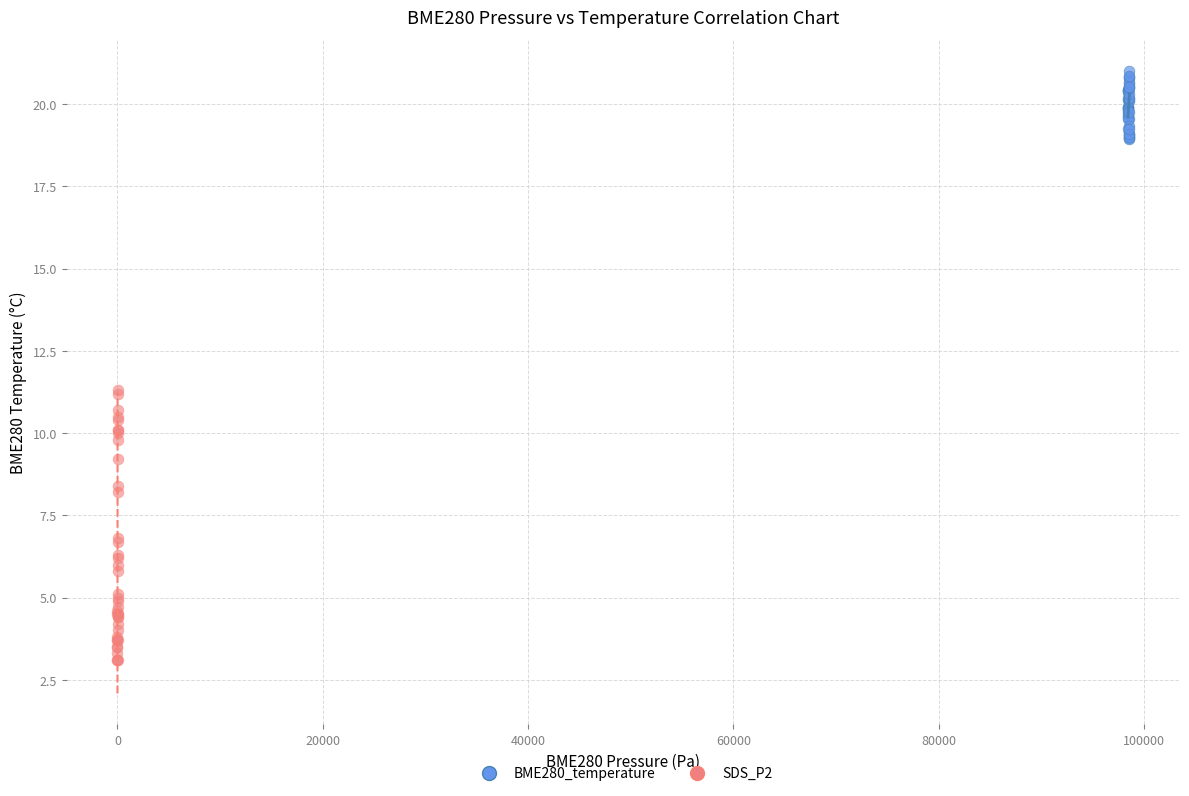

Which series reaches the minimum Y coordinate?

SDS_P2